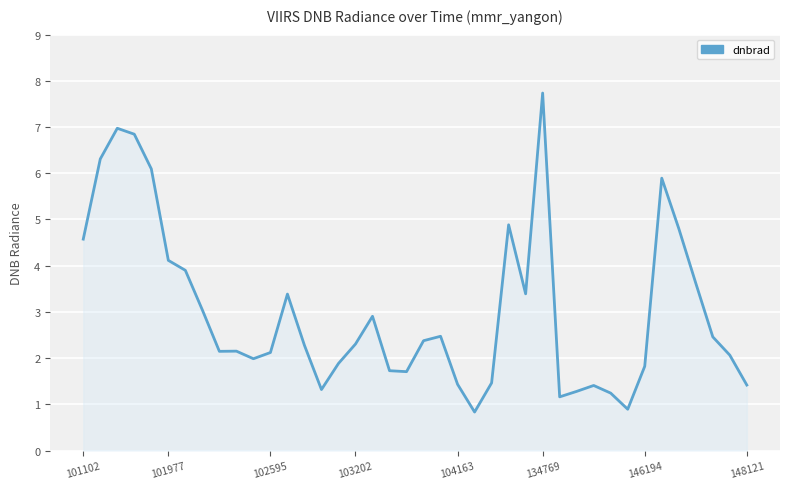

What is the difference between the second highest and second lowest values?

6.1